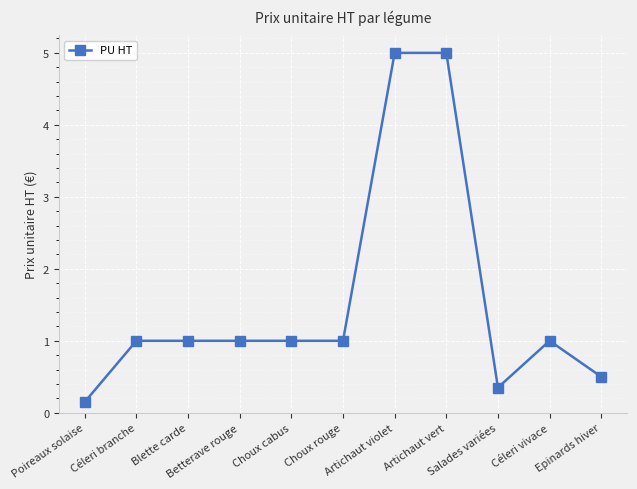

How many lines are shown in the chart?

1